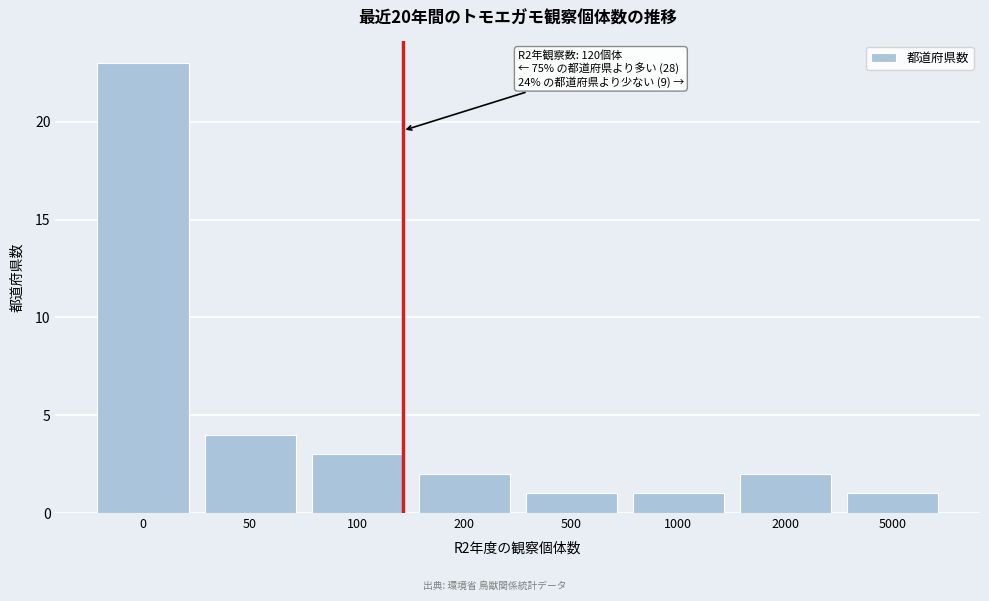

Reading left to right, transcribe all the data shown in this chart.

0=23	50=4	100=3	200=2	500=1	1000=1	2000=2	5000=1